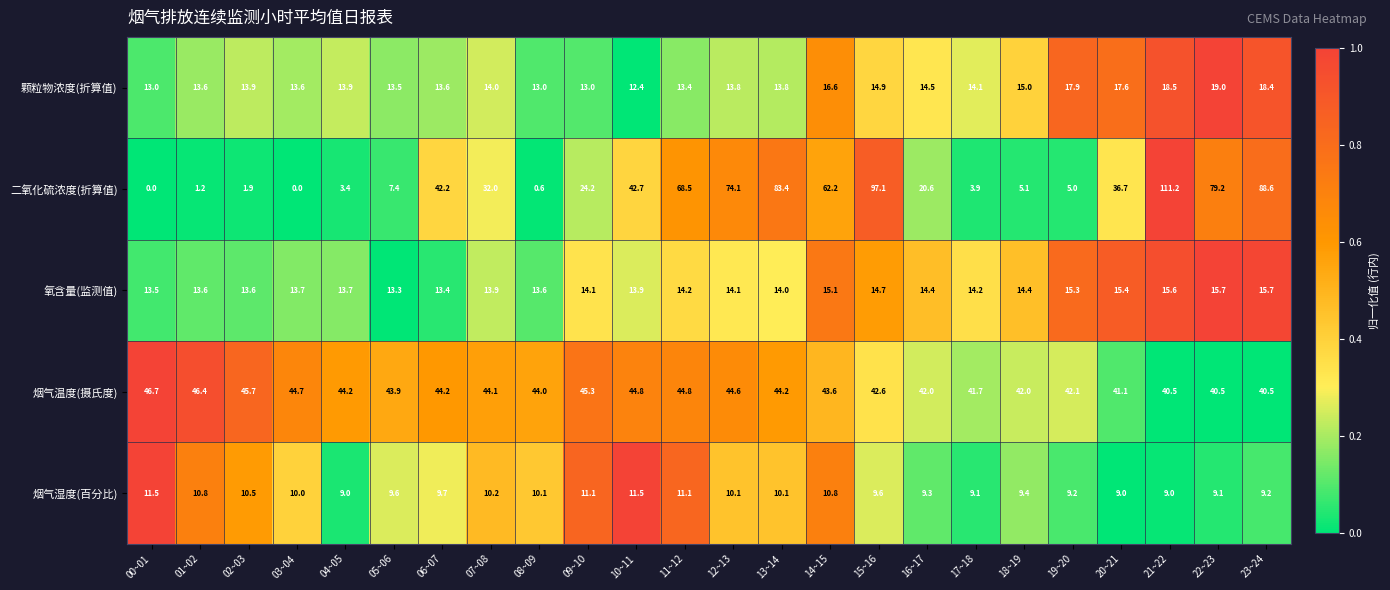

Rank the series by their maximum value, from lowest to highest.

烟气湿度(百分比), 氧含量(监测值), 颗粒物浓度(折算值), 烟气温度(摄氏度), 二氧化硫浓度(折算值)